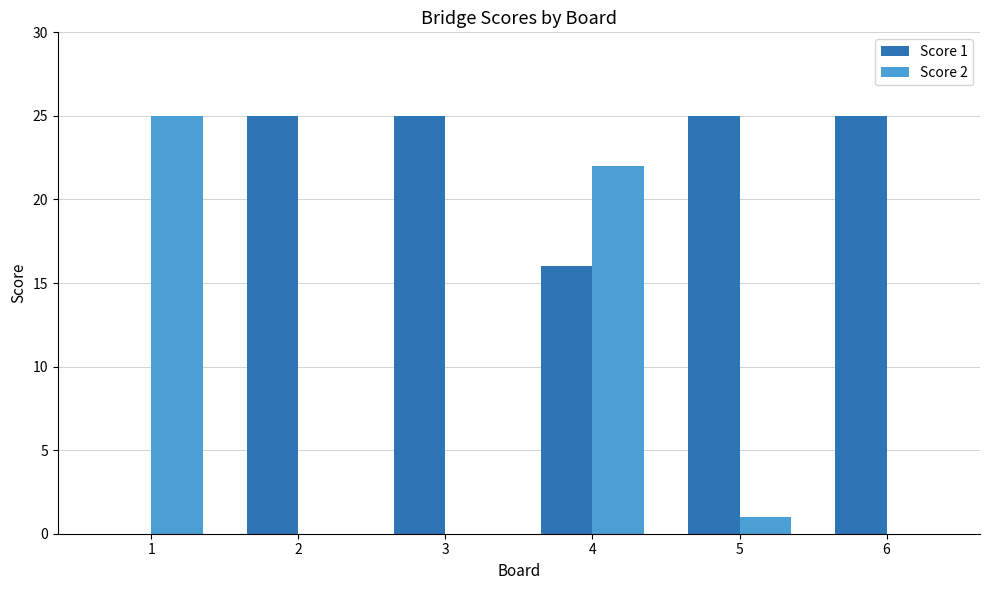

What is the sum of all Score 2 values?

48